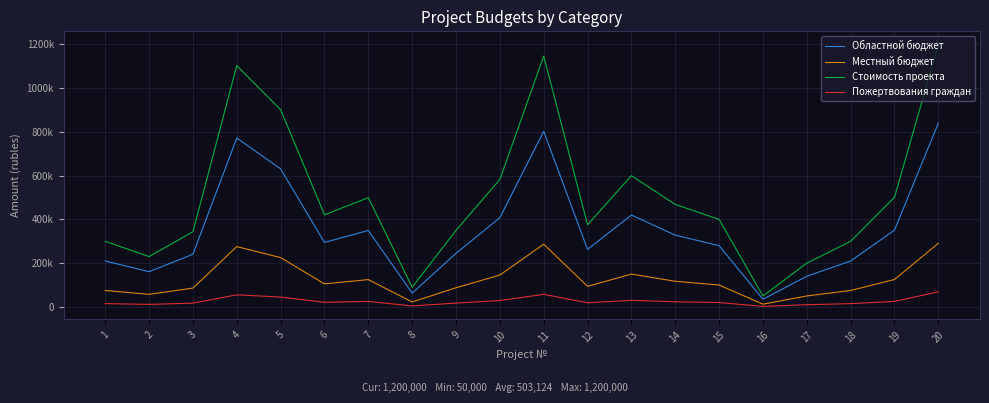

Where is Стоимость проекта nearest to the value 625000?

13